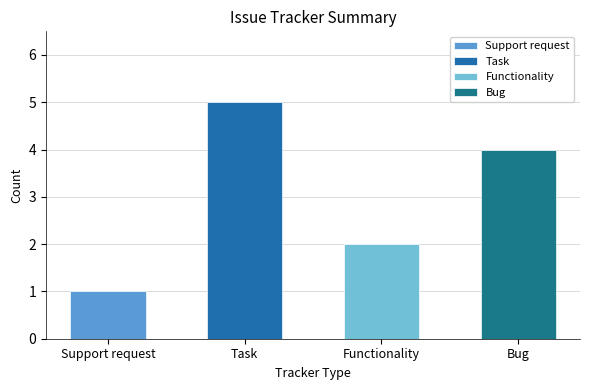

What is the greatest value displayed?

5